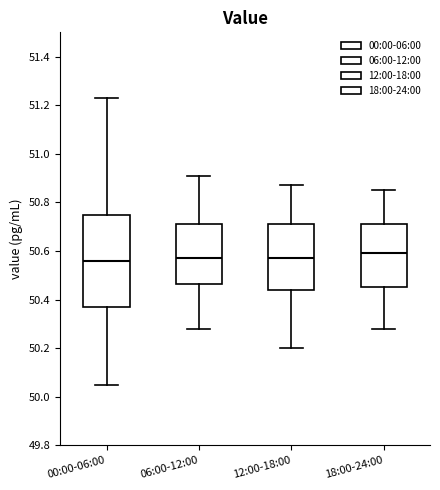

Which box has the highest median line?

18:00-24:00